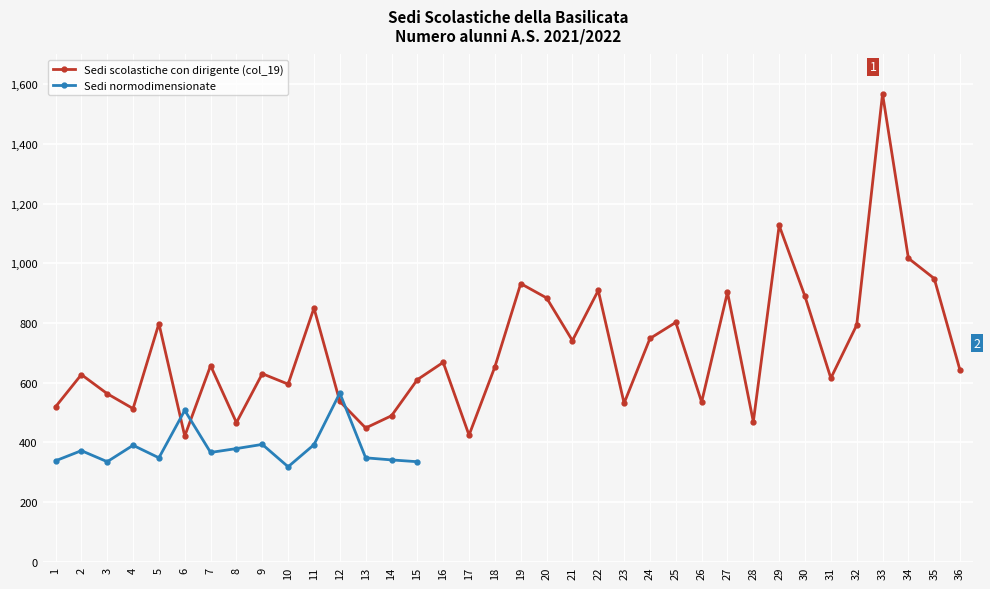

What is the greatest value displayed?

1568